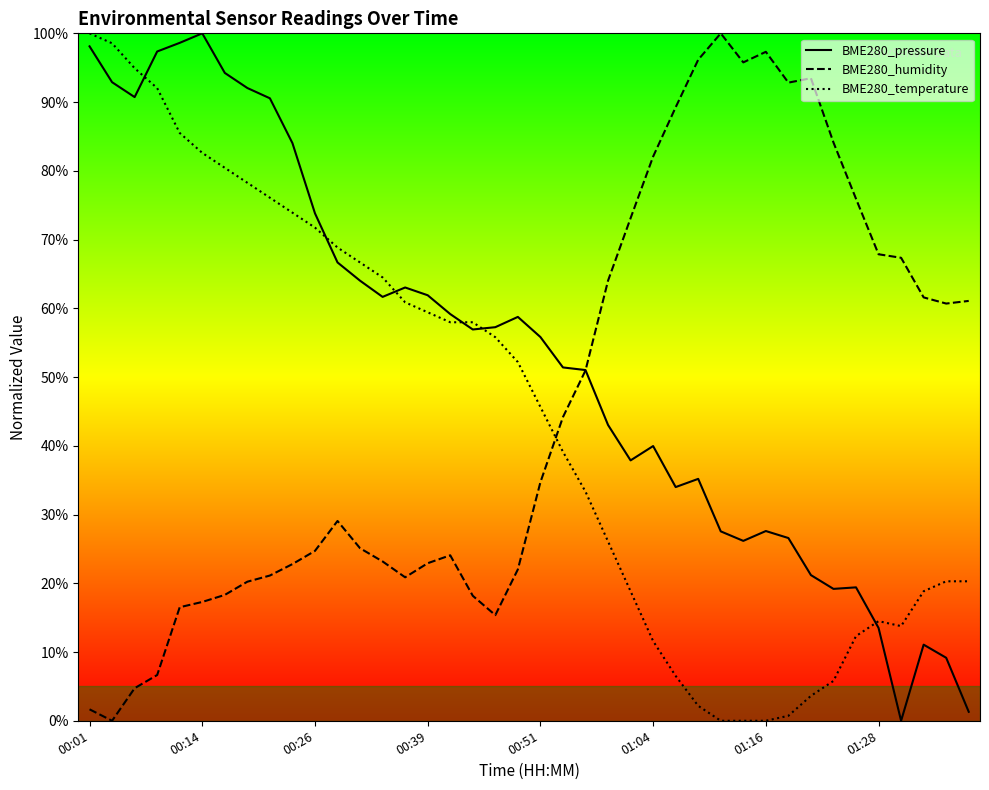

True or false: BME280_pressure has more than 1 points higher than both neighbors.

True